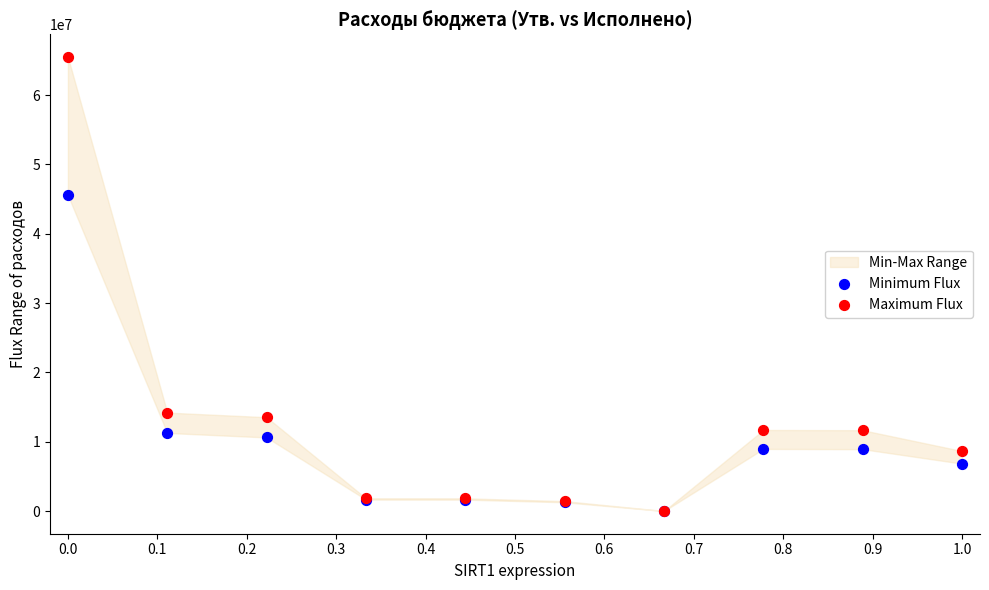

Across all series, what Y value is closest to 32750210?

45552071.1